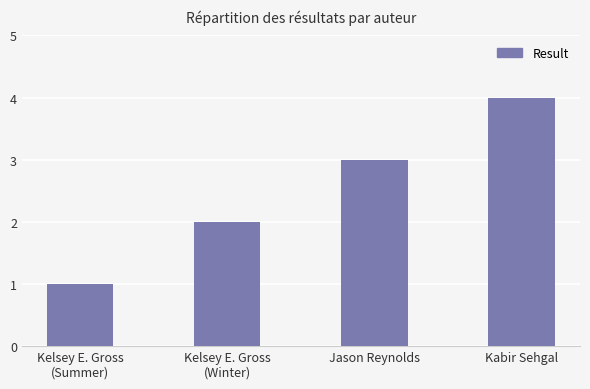

How many values are between 2 and 4?

3